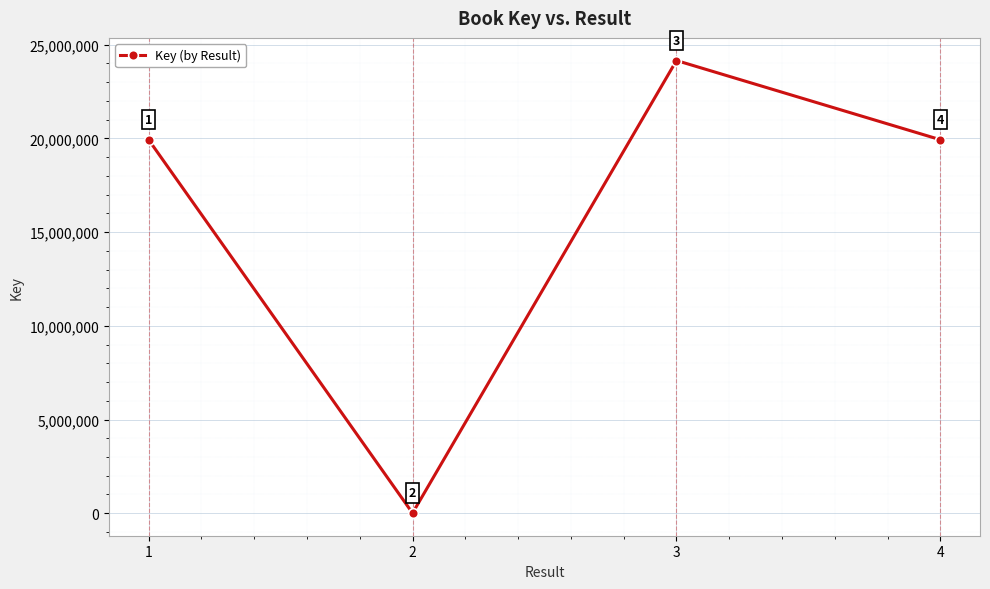

What is the average value?

16004438